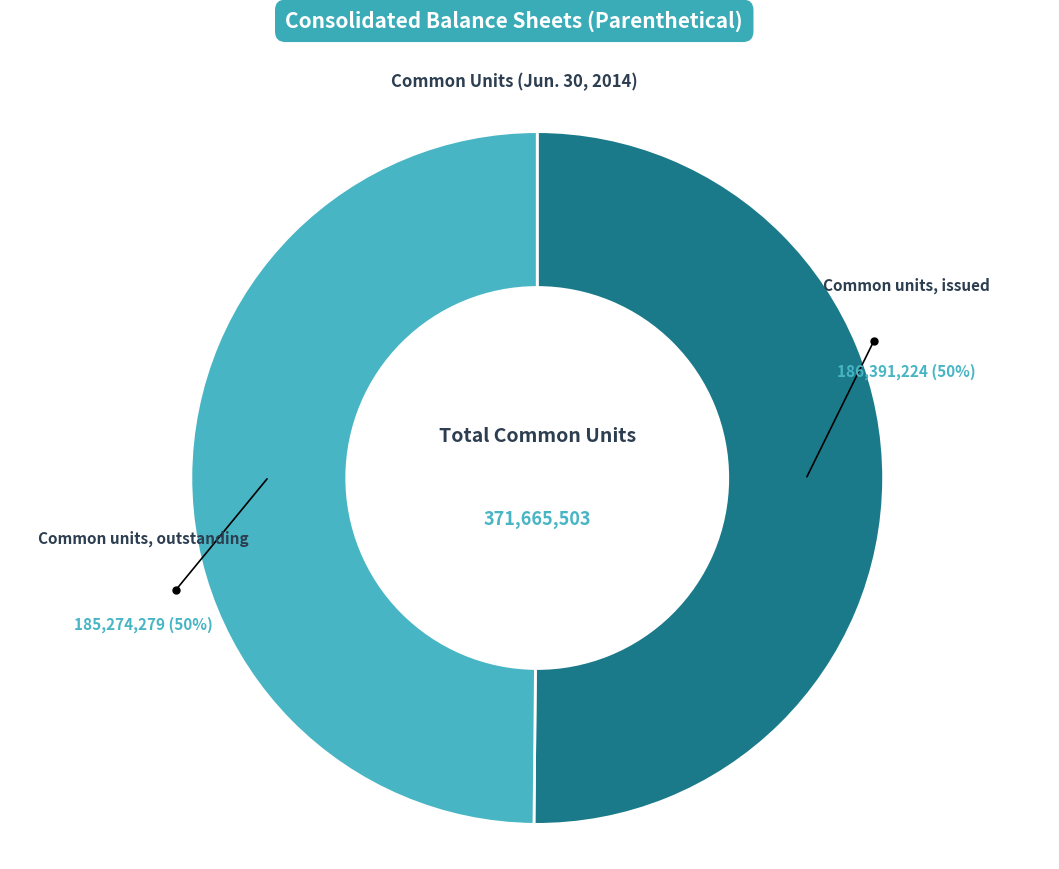

True or false: Common units, issued accounts for 50% of the total.

True